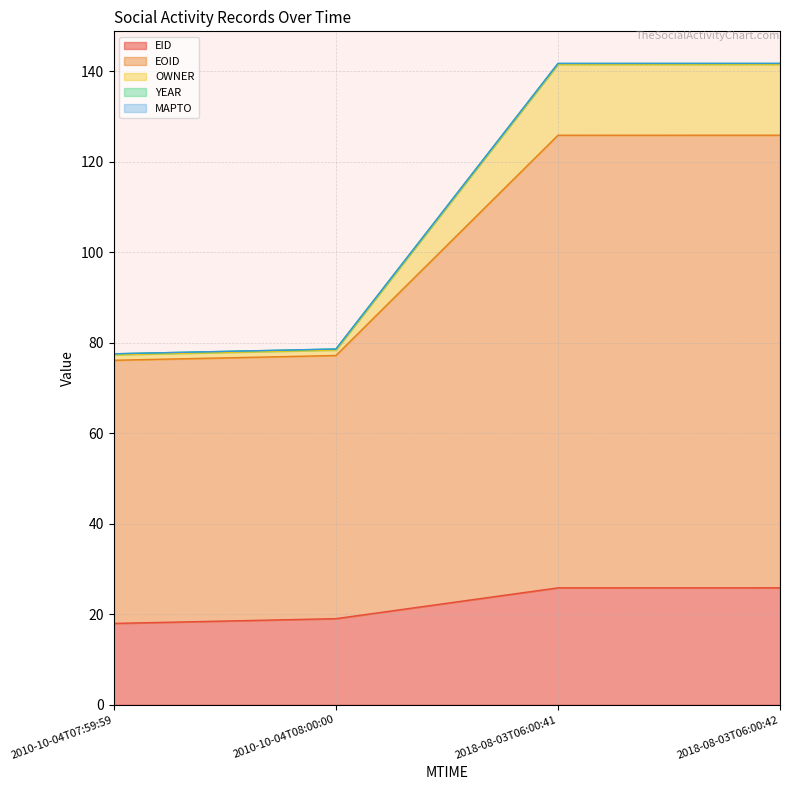

Is it true that EID equals 9.8 at 2018-08-03T06:00:41?

False